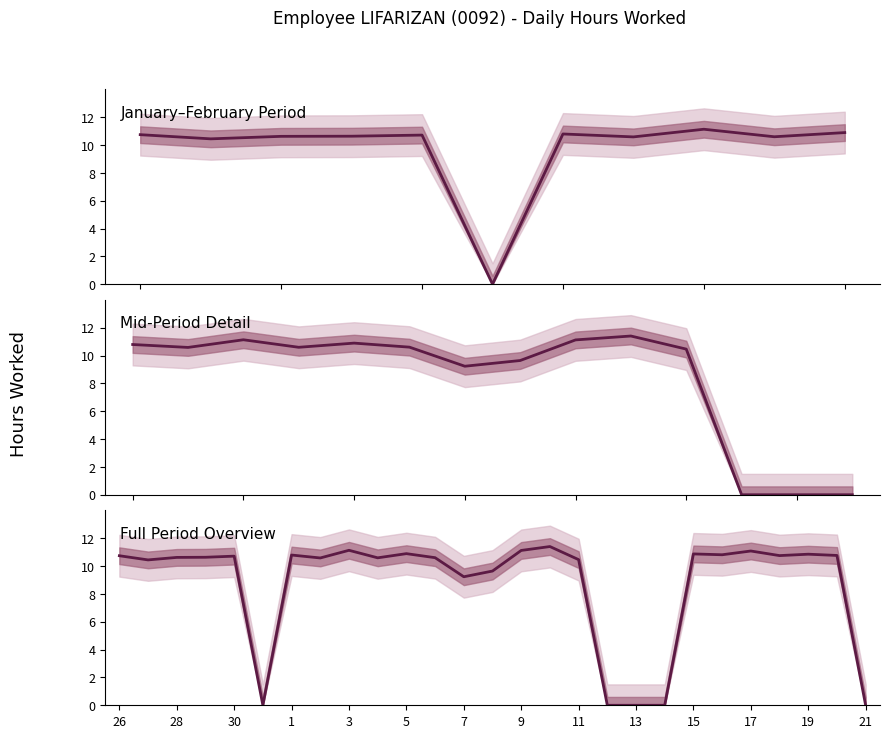

Count the number of values greater than 10.

20